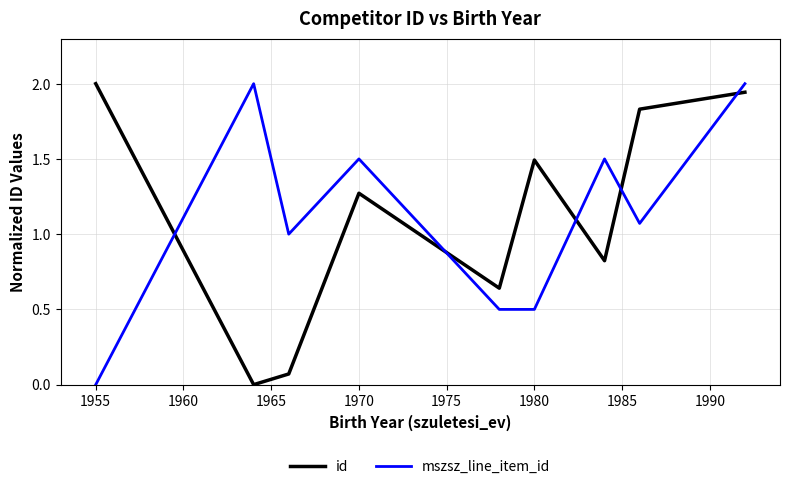

What is the difference between the maximum and minimum values in the id series?

2.0